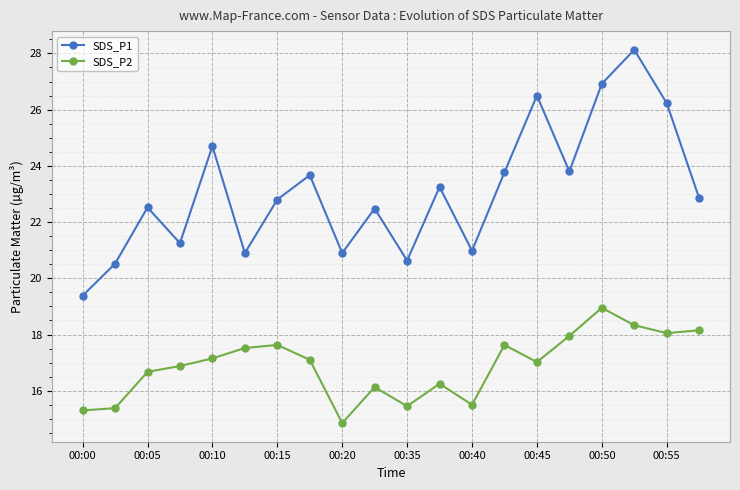

What is the highest value of the SDS_P1 series?

28.1